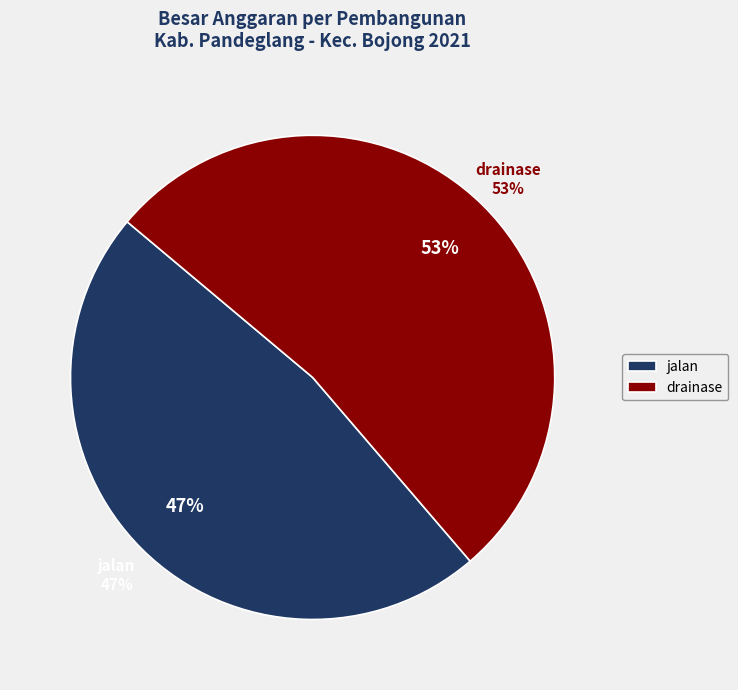

Count the number of slices in the pie.

2